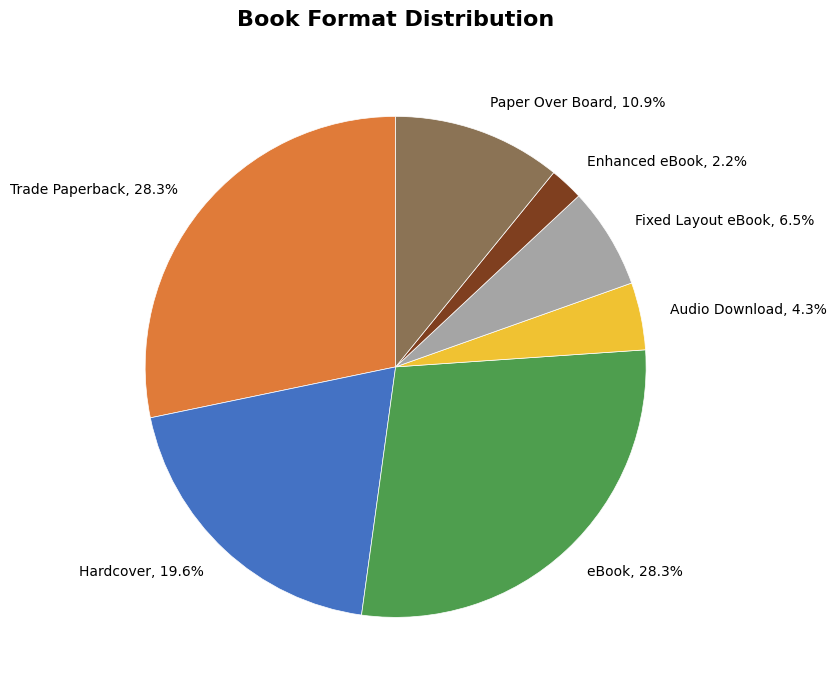

What percentage is NOT represented by Hardcover?

80.4%